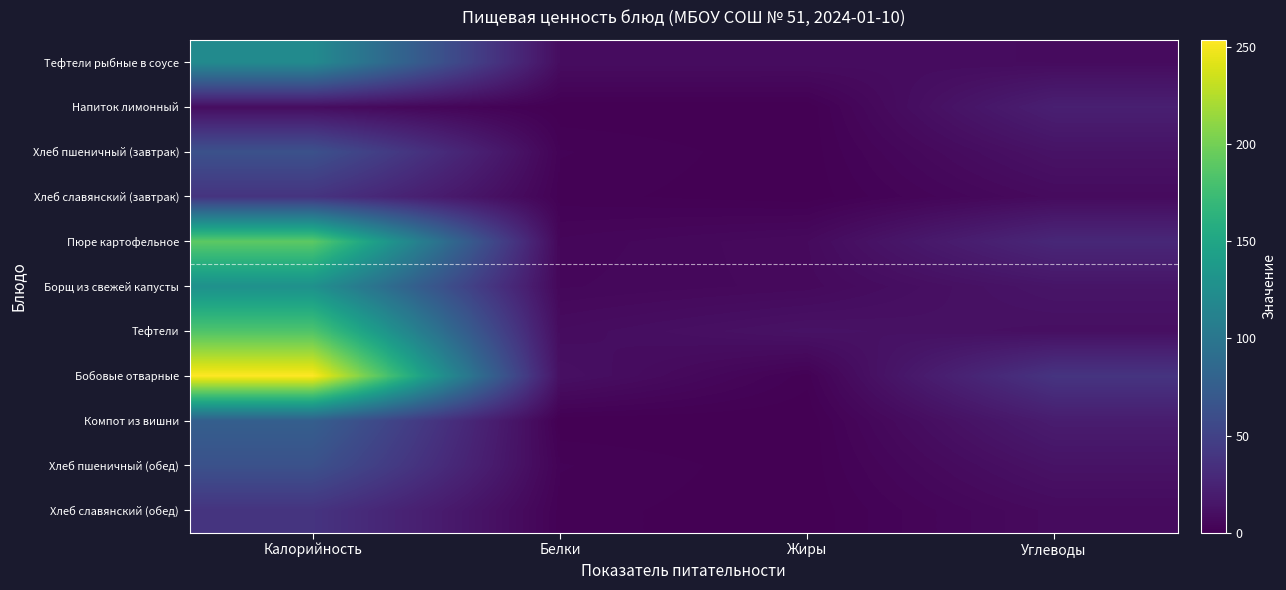

How many series are shown in this chart?

11